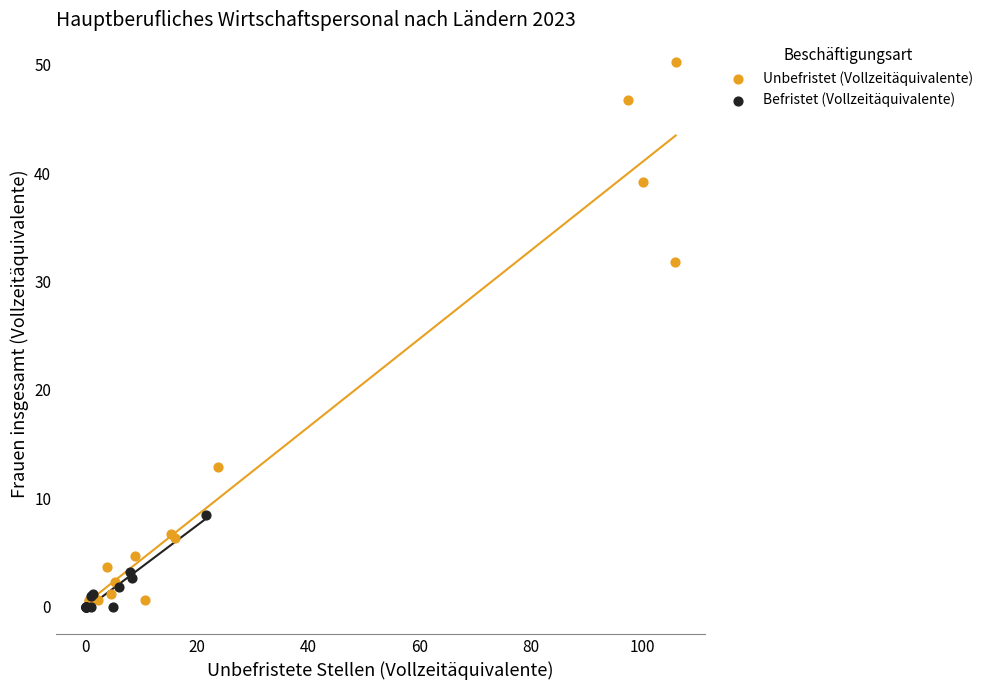

Which series contains the highest Y value?

Unbefristet (Vollzeitäquivalente)